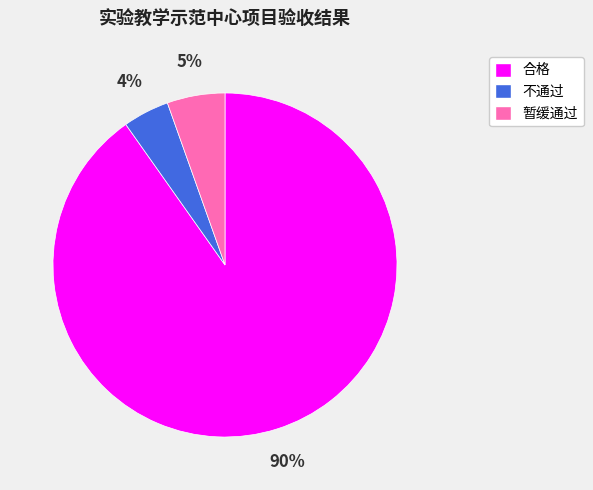

Is the sum of 合格 and 不通过 greater than half?

Yes